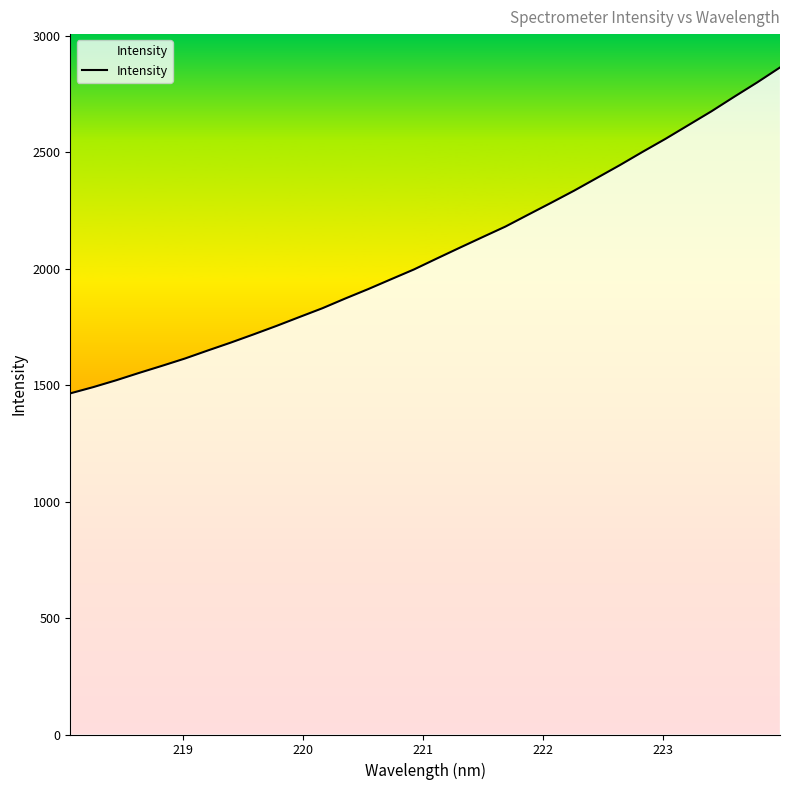

What is the smallest value displayed?

1464.3